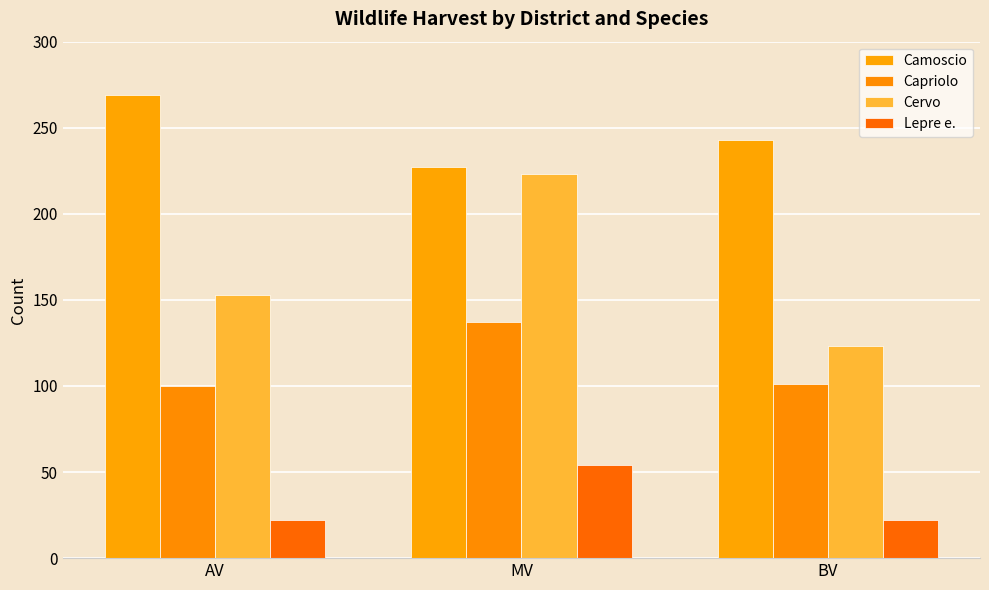

At which category is the sum across all series the highest?

MV